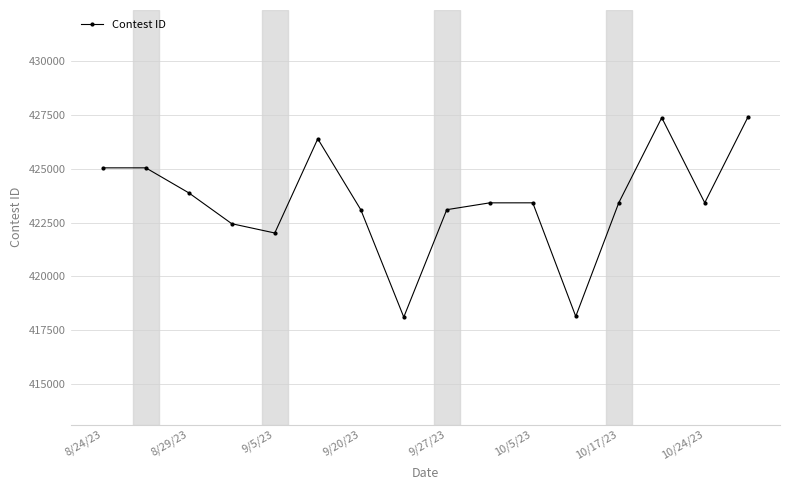

True or false: there are more than 0 points higher than both neighbors.

True